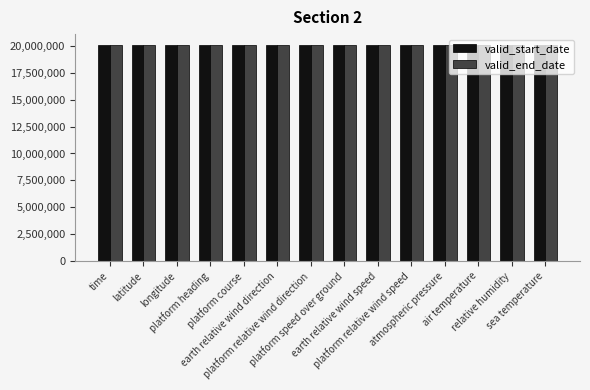

What is the lowest value of the valid_start_date series?

20080201